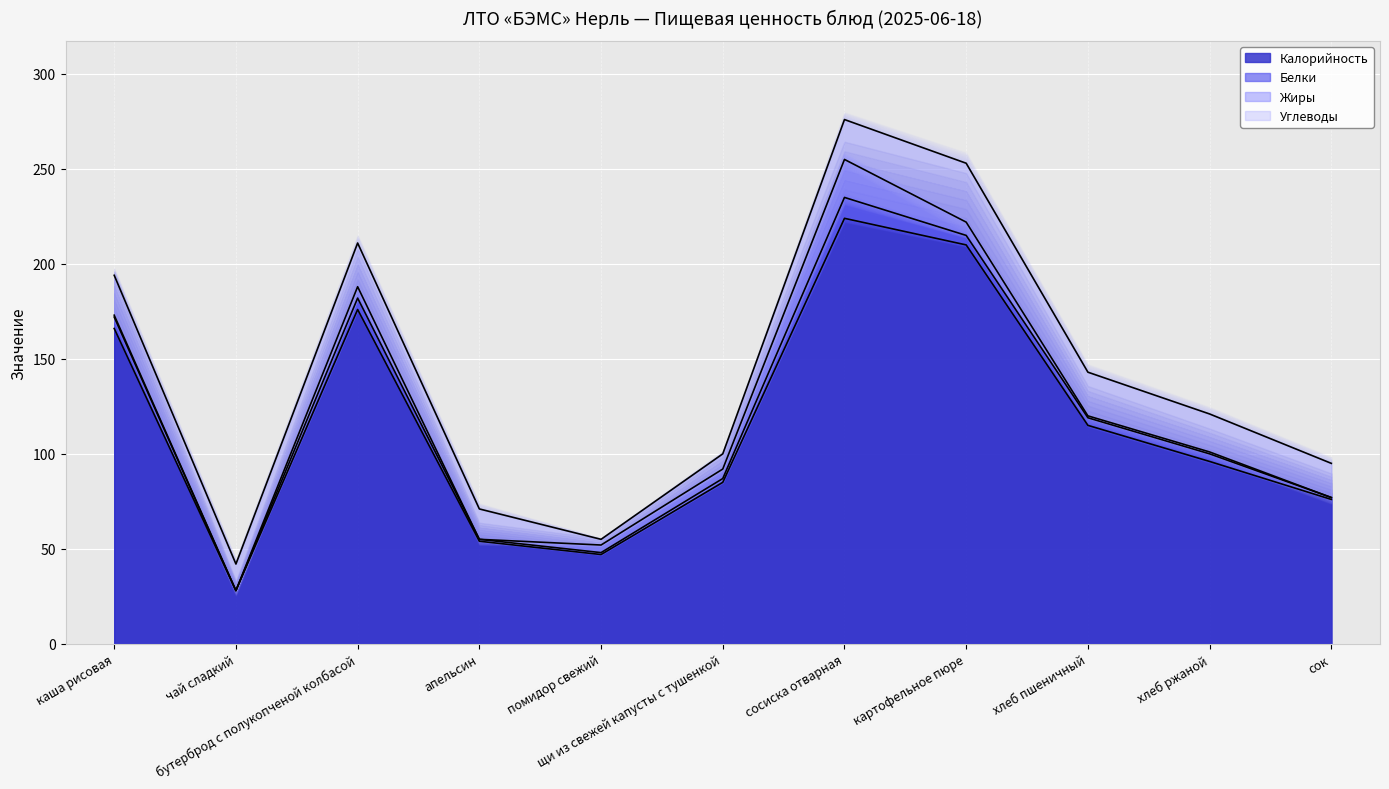

How many categories are shown in the chart?

11